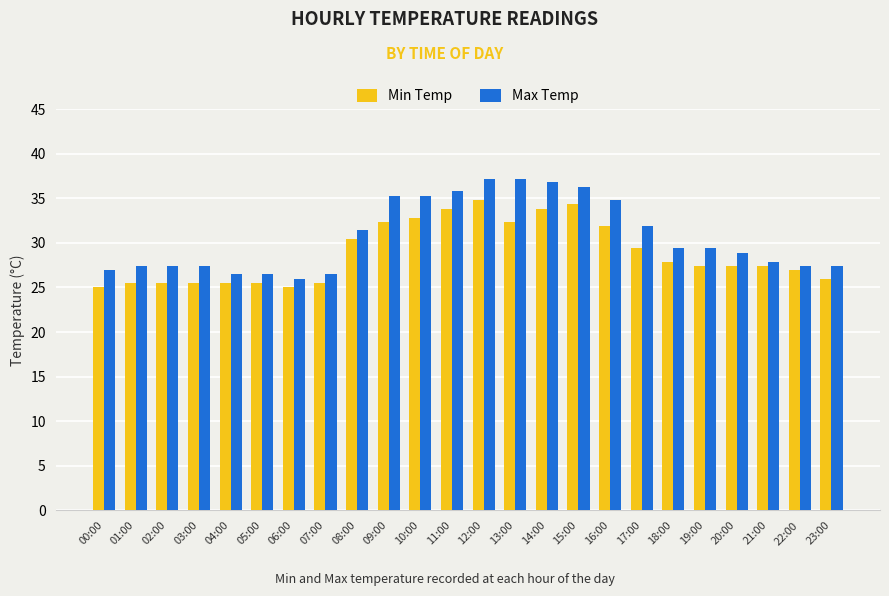

What is the difference between the maximum and second lowest values in the Min Temp series?

9.8